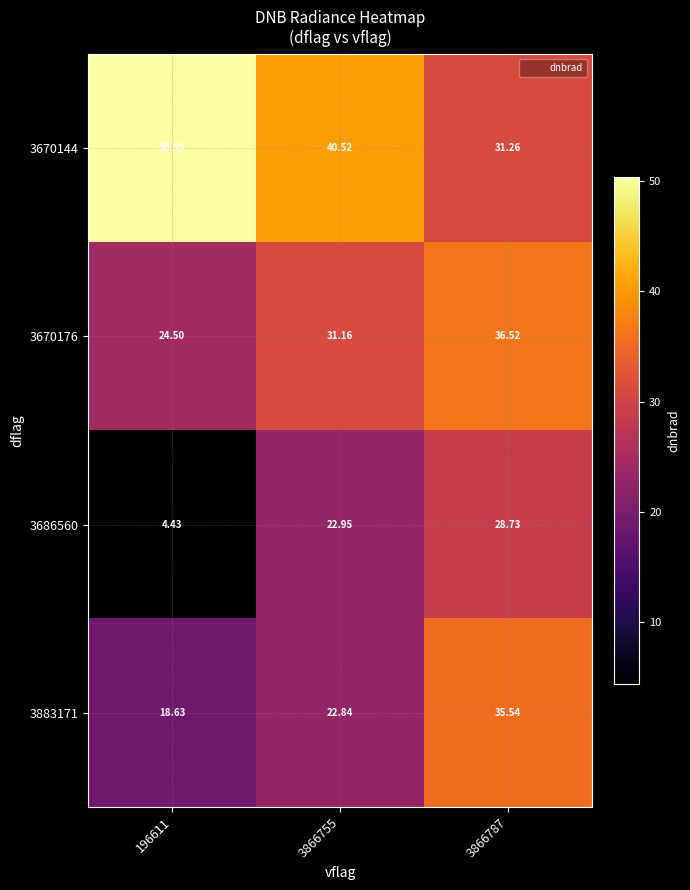

Is the value of 3686560 at 3866755 greater than the value of 3883171 at 3866755?

Yes